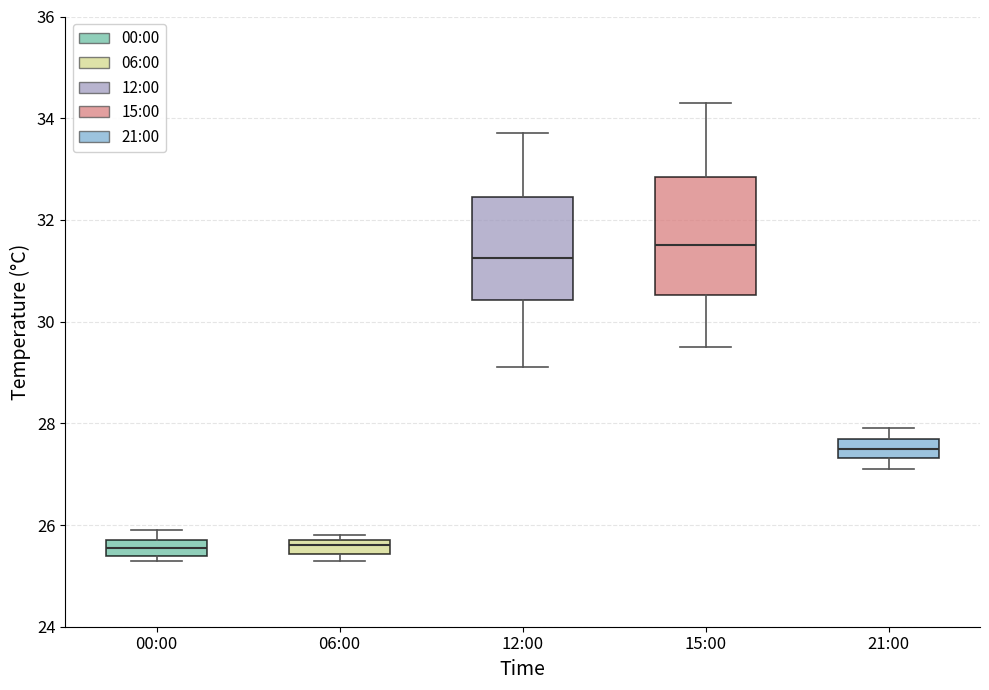

Where is the lower edge of the box for 06:00 on the y-axis? The values are not printed on the chart, so give them approximately, as read against the axis.

25.4